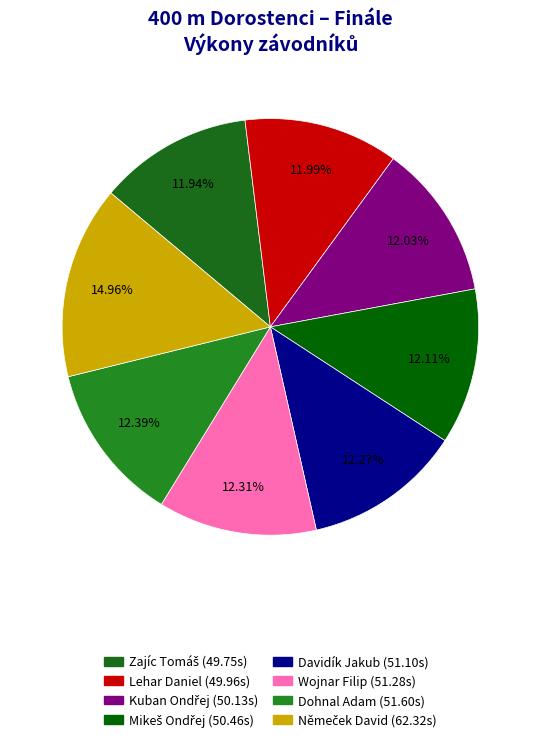

To the nearest percent, what portion does Kuban Ondřej represent?

12%